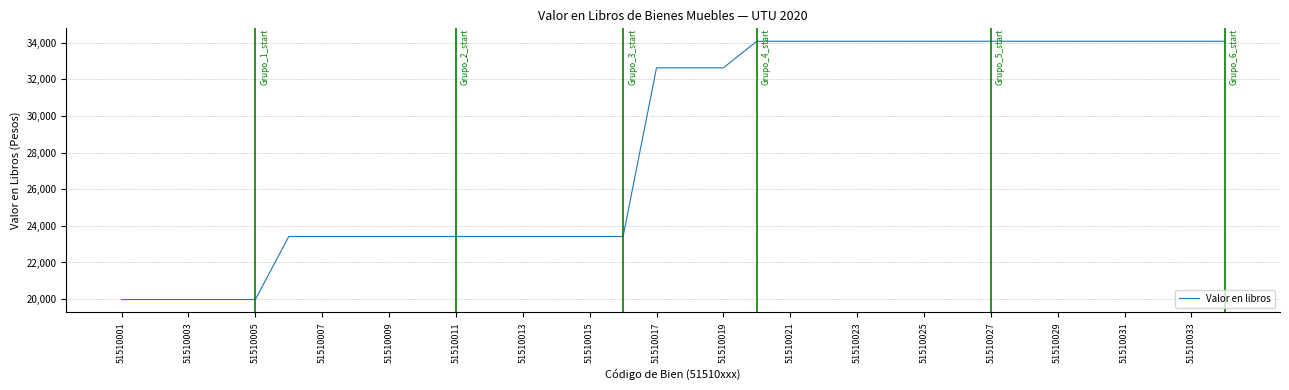

What is the greatest value displayed?

34083.1